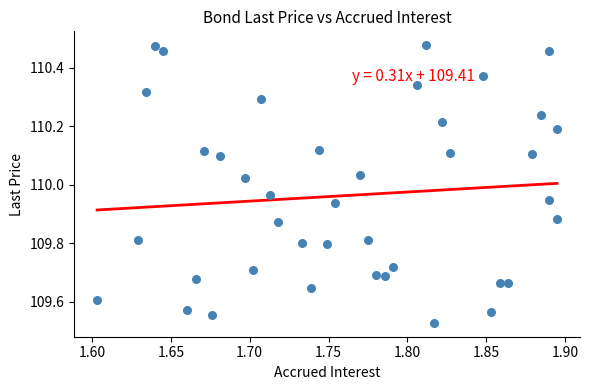

What is the range of X values (max minus min)?

0.3